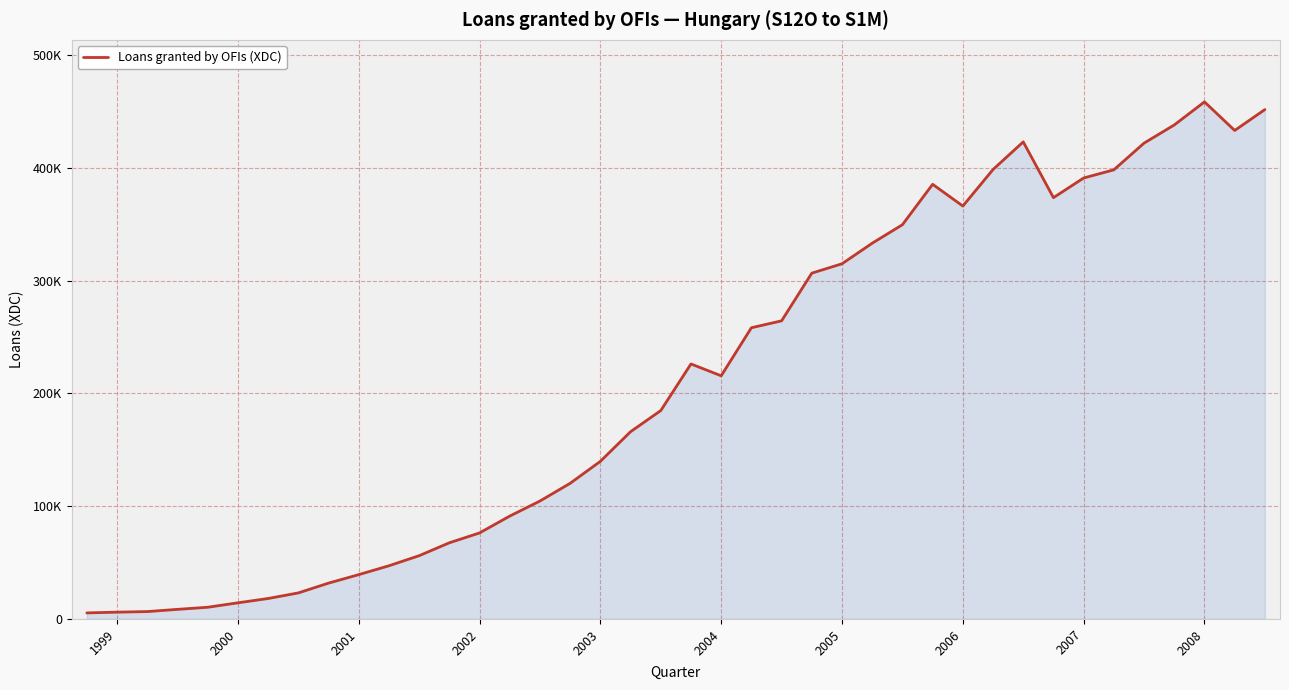

Reading left to right, list all the values displayed in this chart.

5370	6031	6548	8507	10369	14315	18138	23093	31774	39308	47173	56113	67554	76302	91250	104610	120331	139810	166098	184859	226207	215697	258334	264464	306756	315076	333330	349730	385587	366295	398698	423222	373744	391169	398436	422106	438247	458684	433336	451896